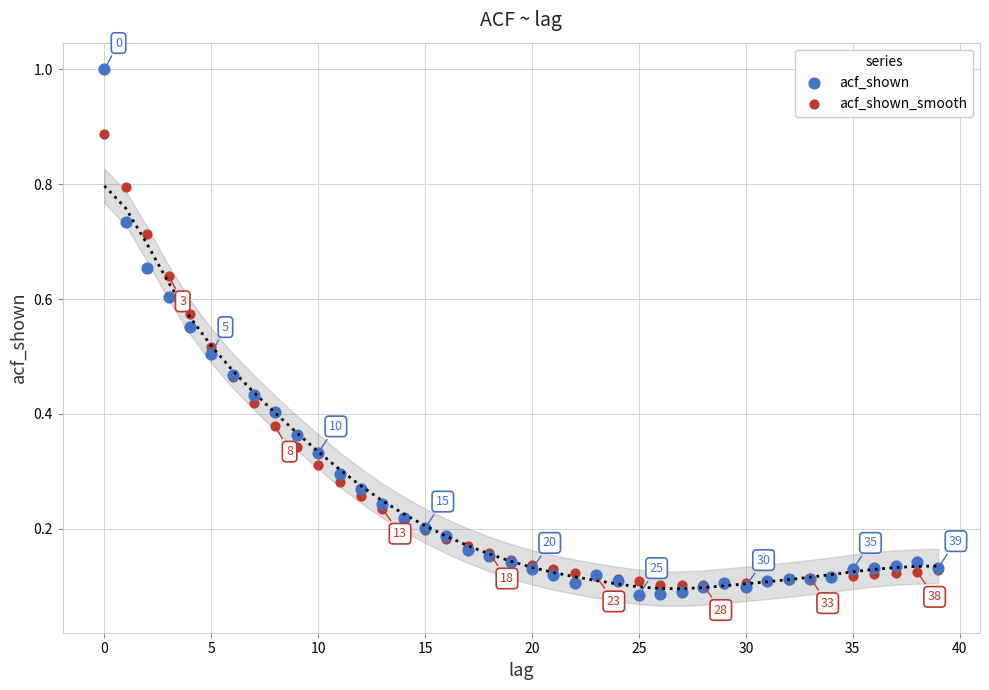

Which series reaches the maximum Y coordinate?

acf_shown